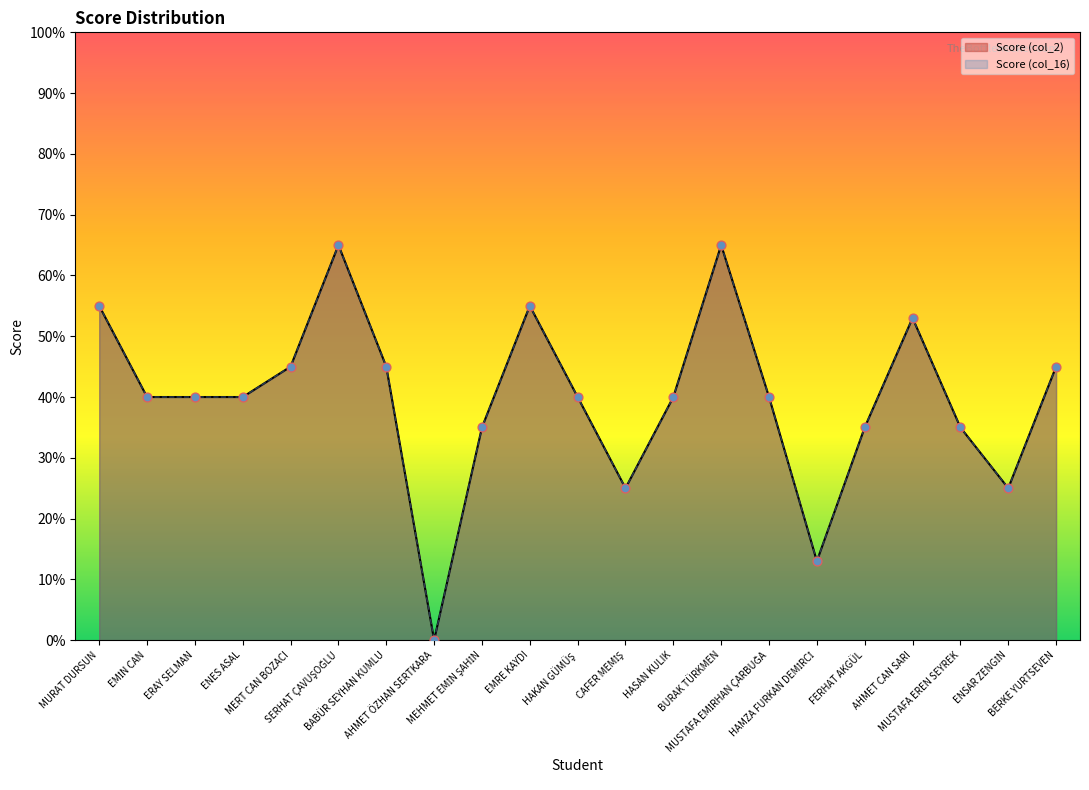

Which series has the largest Y range (max minus min)?

Score (col_2)